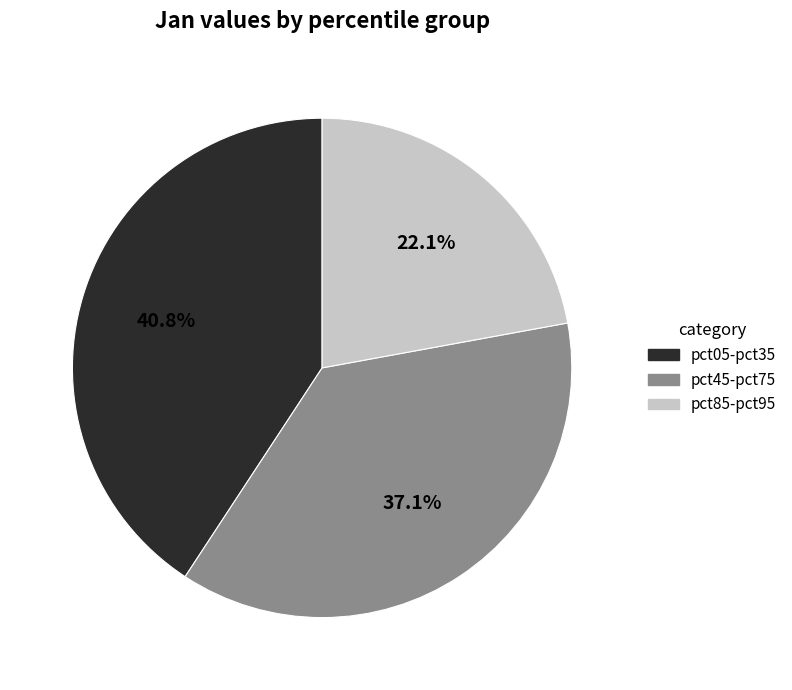

What is the smallest slice in the pie chart?

pct85-pct95